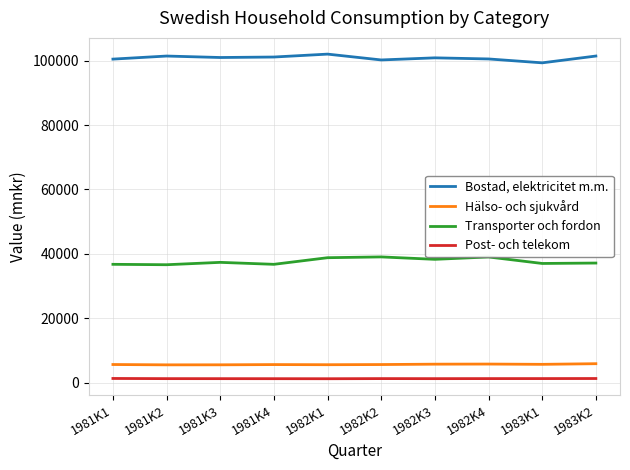

What is the greatest value displayed?

102029